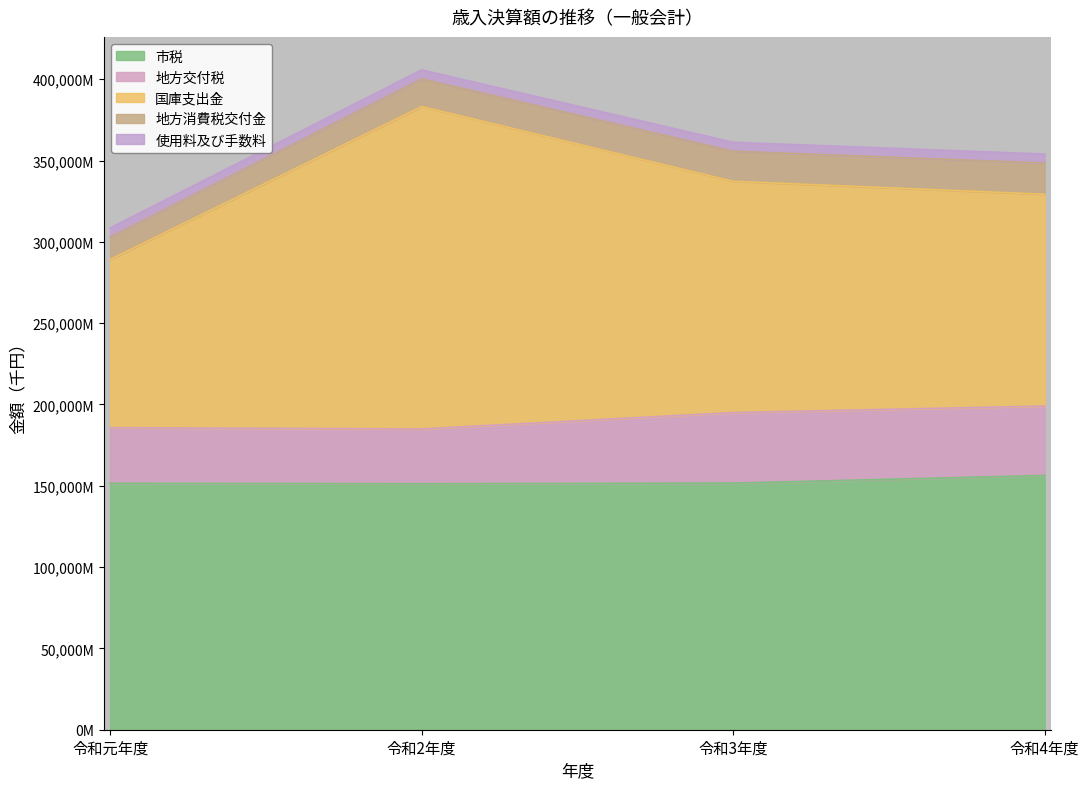

What is the label of the 1st point from the right?

令和4年度